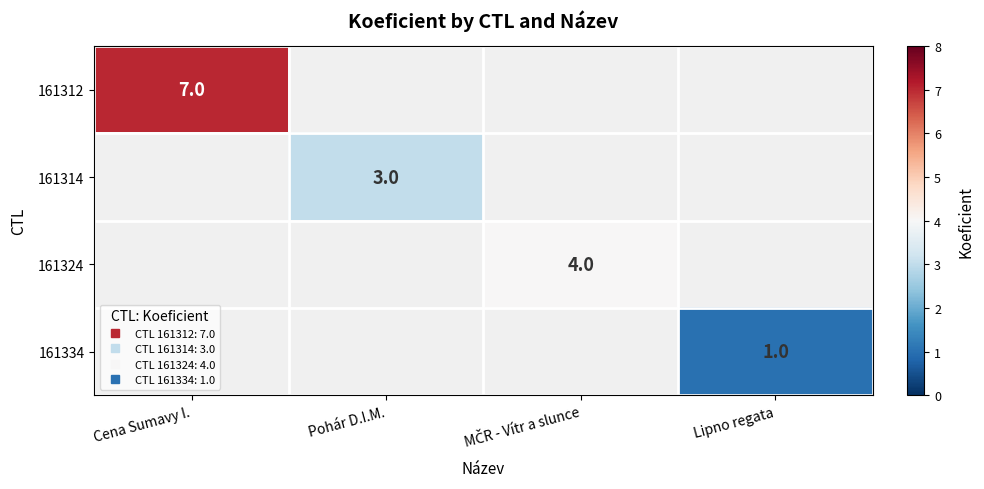

True or false: 161324 has a value of 1.2 at MČR - Vítr a slunce.

False